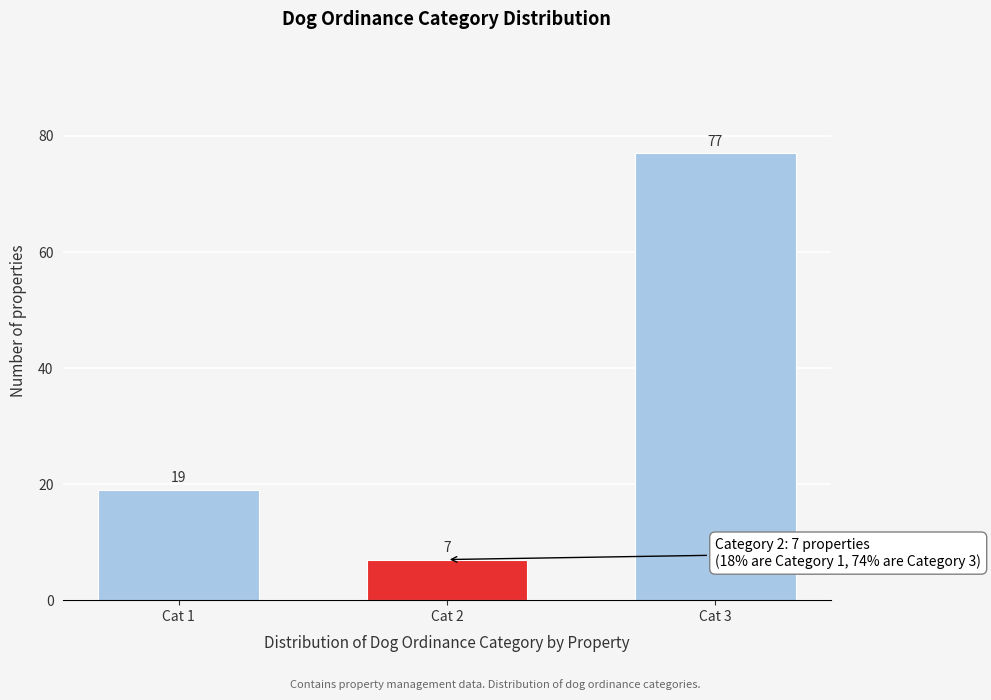

Reading left to right, what are all the values shown in this chart?

Cat 1=19	Cat 2=7	Cat 3=77